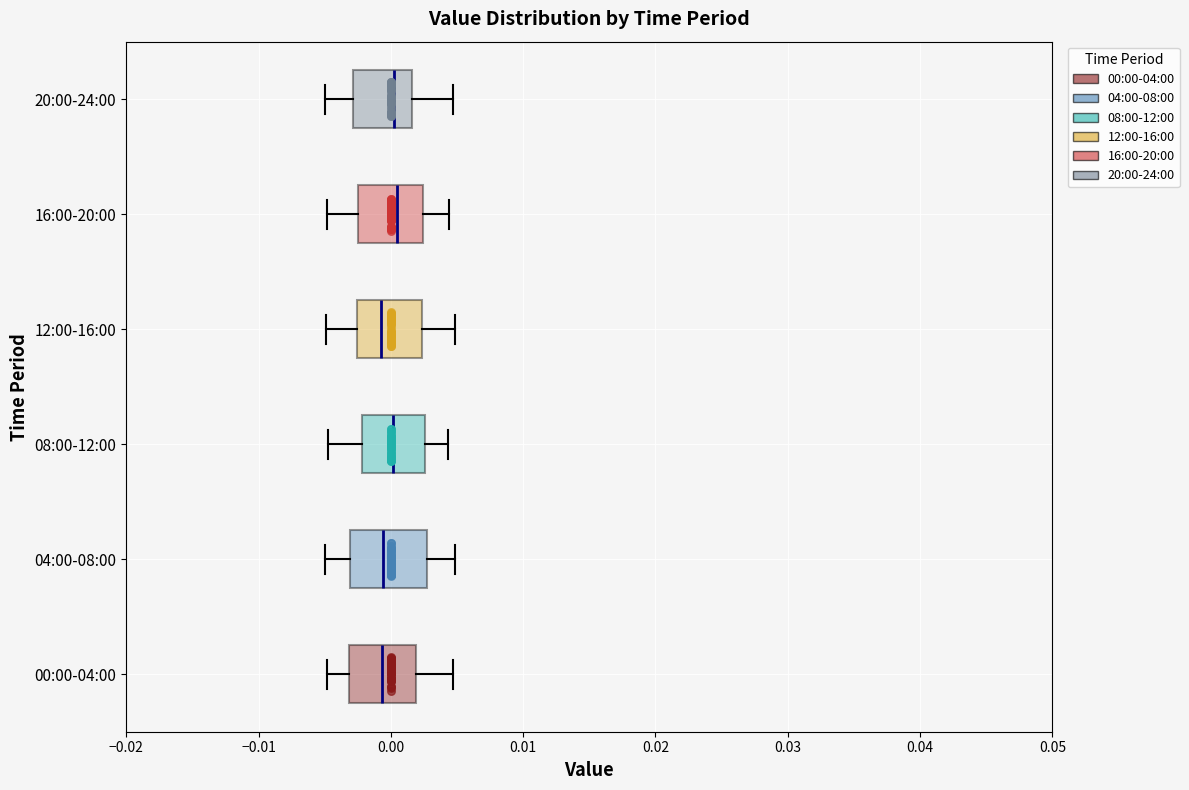

Reading bottom to top, transcribe this box plot: for each box, give where its median line is, the range the box spans, and where its two whiskers end, as read against the x-axis. The values are not printed on the chart, so give them approximately, as read against the axis.

00:00-04:00: median -0.001, box -0.003 to 0.002, whiskers -0.005 to 0.005
04:00-08:00: median -0.001, box -0.003 to 0.003, whiskers -0.005 to 0.005
08:00-12:00: median 0.000, box -0.002 to 0.003, whiskers -0.005 to 0.004
12:00-16:00: median -0.001, box -0.003 to 0.002, whiskers -0.005 to 0.005
16:00-20:00: median 0.000, box -0.002 to 0.002, whiskers -0.005 to 0.004
20:00-24:00: median 0.000, box -0.003 to 0.002, whiskers -0.005 to 0.005